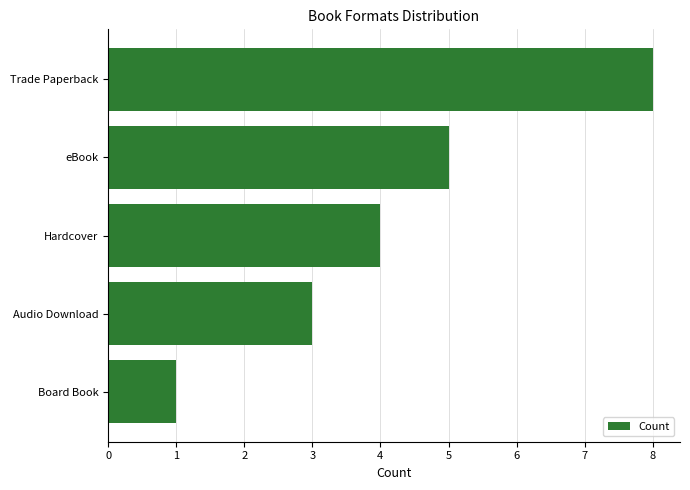

What position from the bottom is eBook?

4